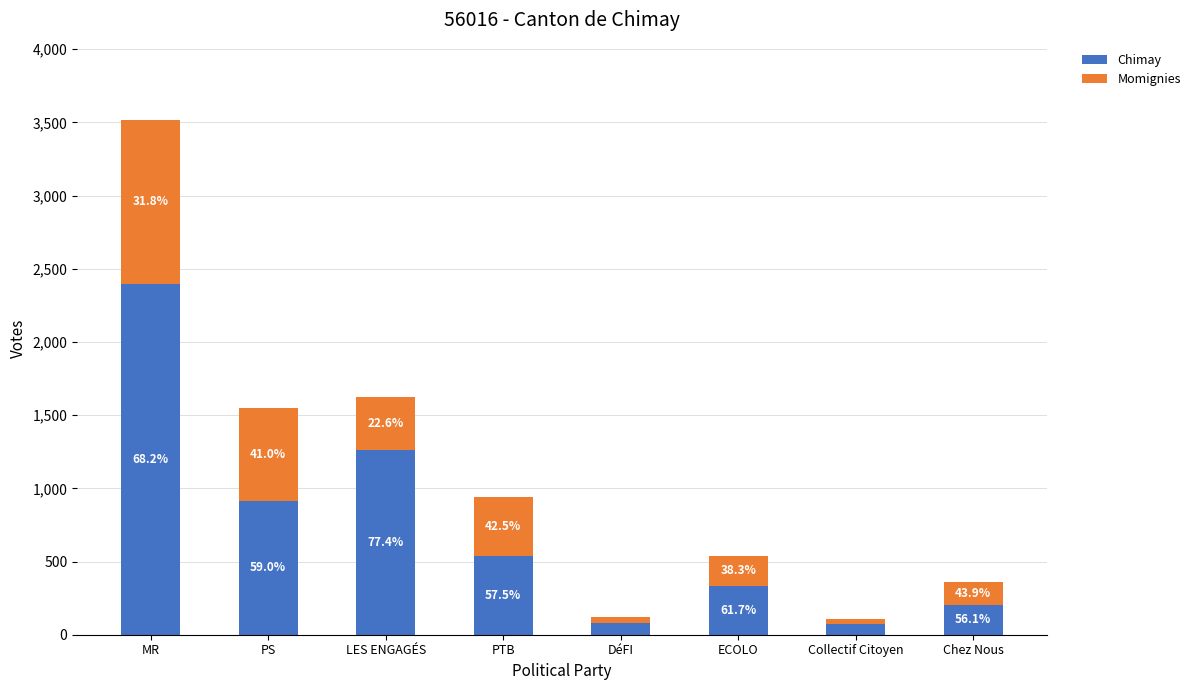

What is the label of the 4th bar from the left?

PTB